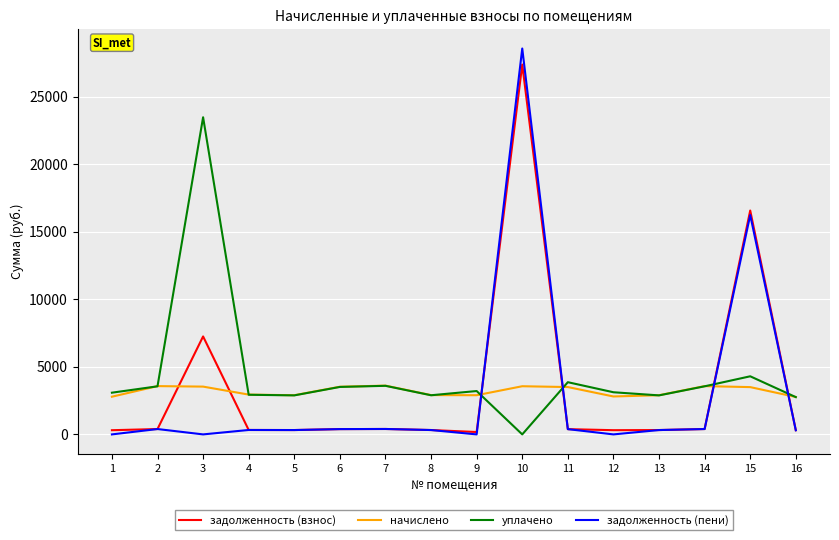

Which series has the widest spread of values?

задолженность (пени)